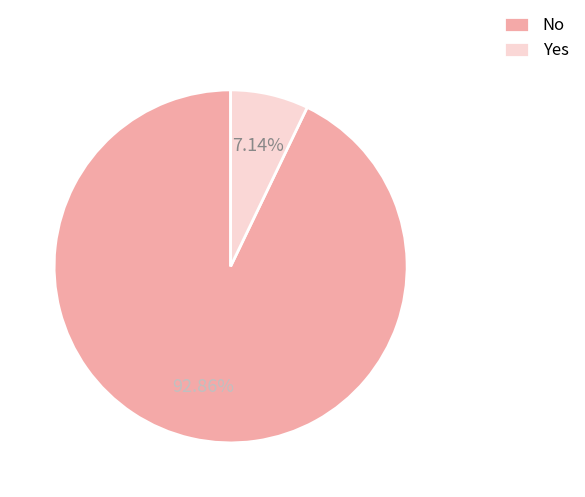

To the nearest percent, what is the combined percentage of No and Yes?

100%